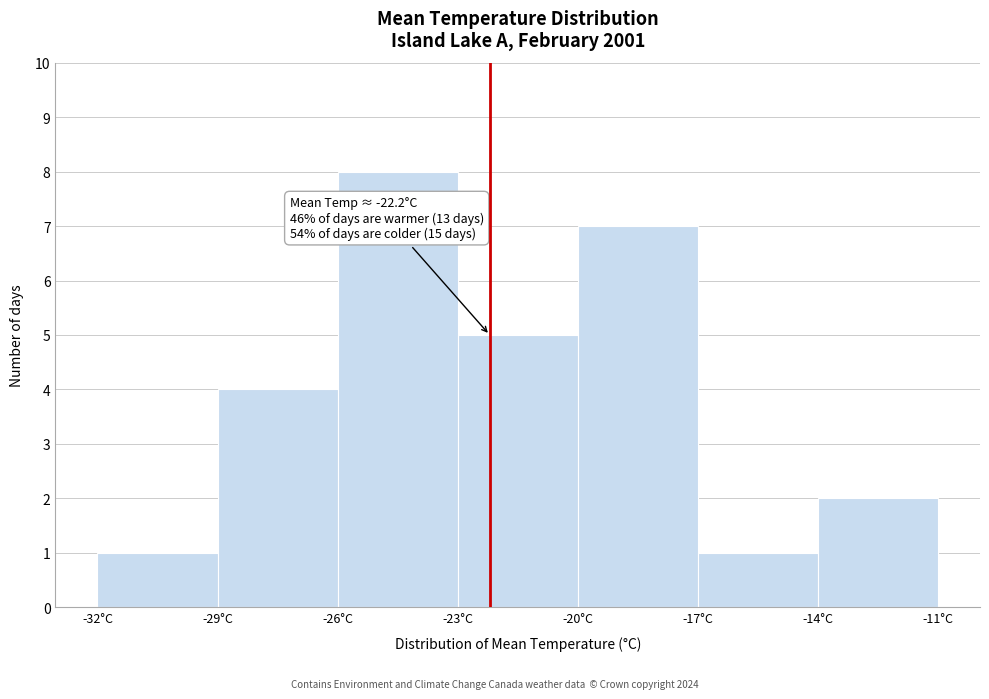

Which range on the x-axis has the tallest bar?

-26 to -23